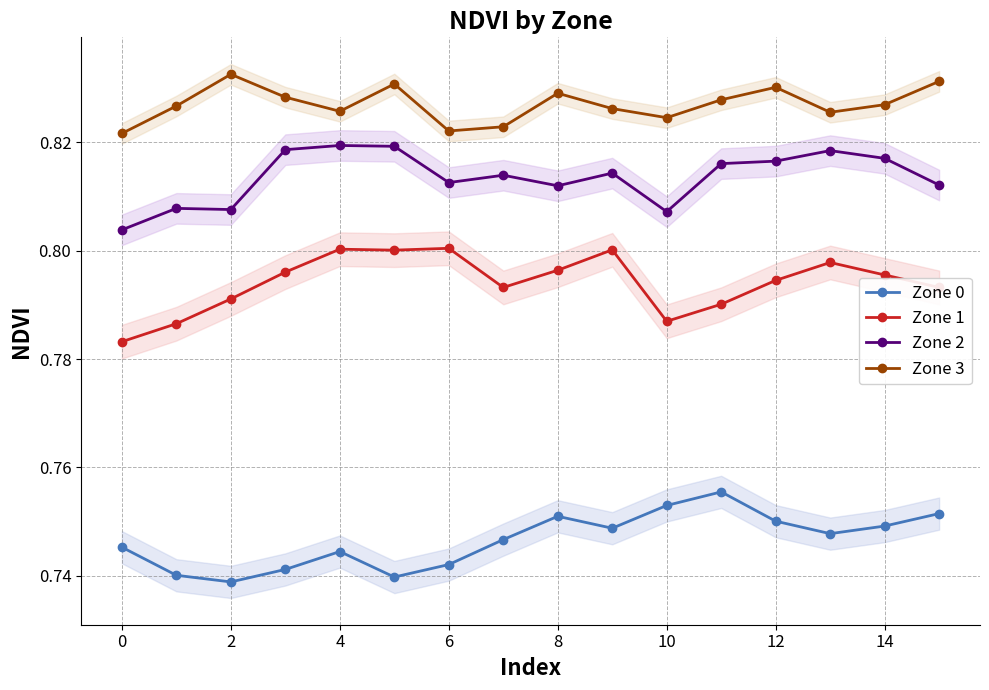

True or false: Zone 0 has a value of 1.2 at 13.

False